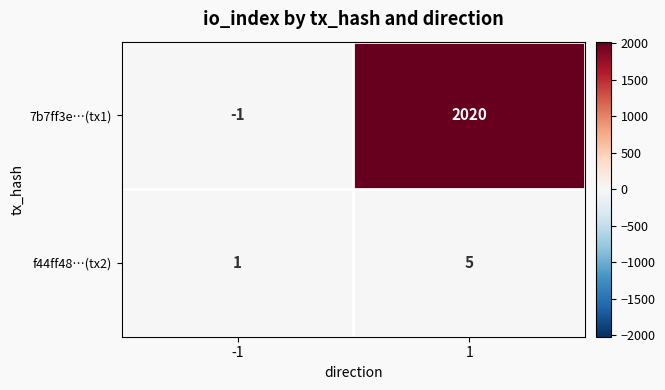

At how many categories does at least one series exceed 405?

1